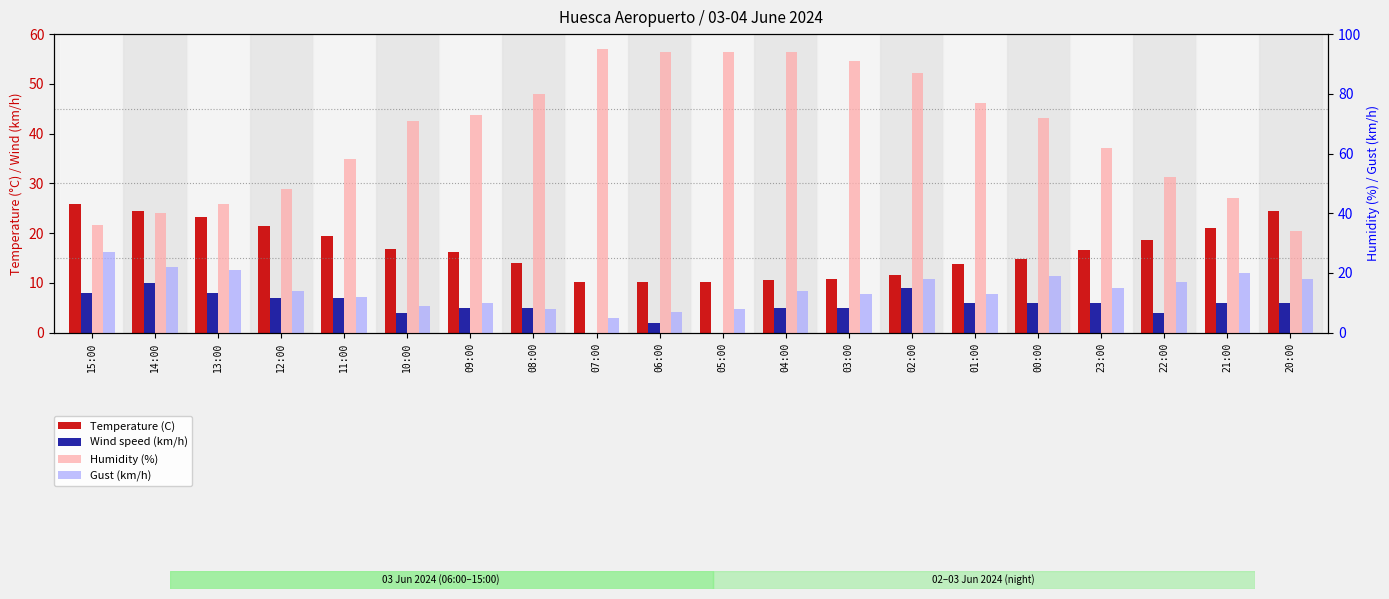

What is the label of the 8th bar from the right?

03:00